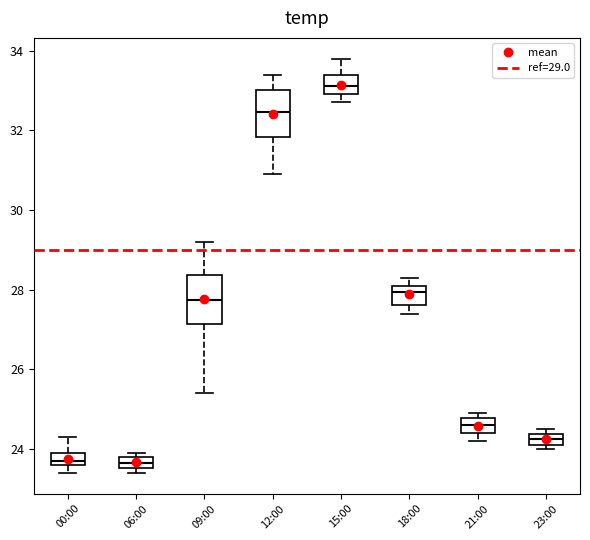

Where is the upper edge of the box for 12:00 on the y-axis? The values are not printed on the chart, so give them approximately, as read against the axis.

33.0